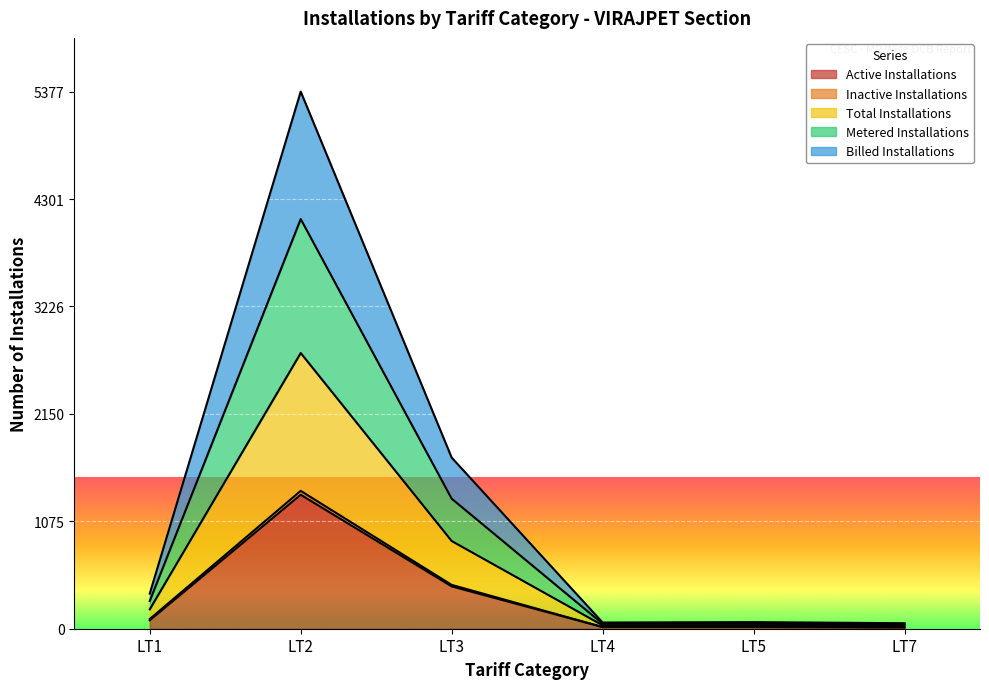

At which label does Metered Installations reach its minimum?

LT7